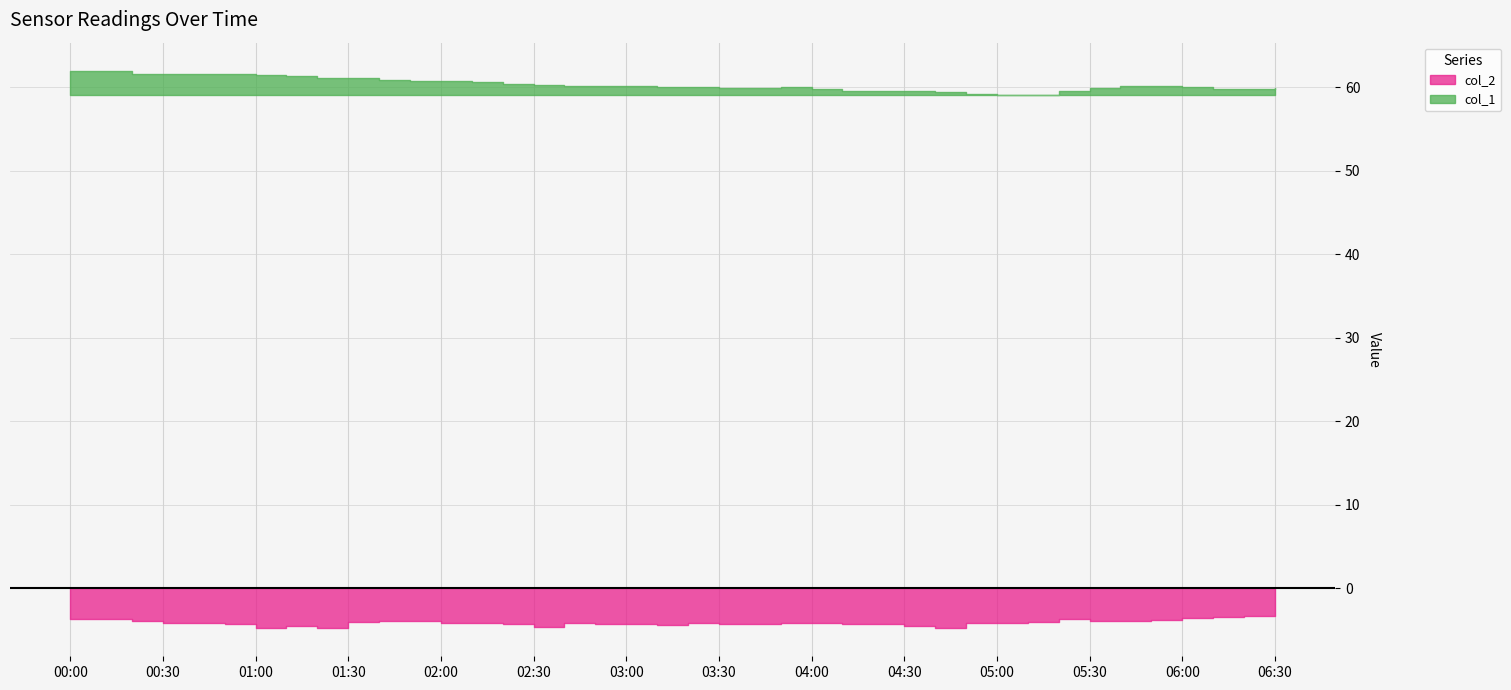

What position from the left is 2023/01/28 00:10:00?

2